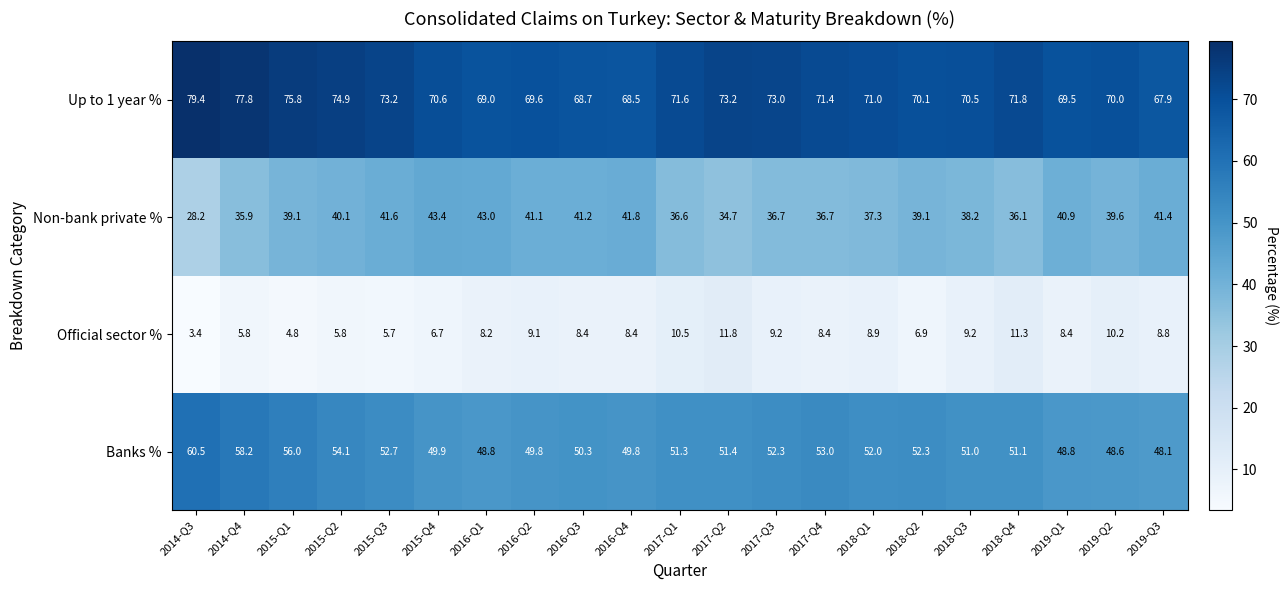

Read the Official sector % value at 2017-Q2.

11.8